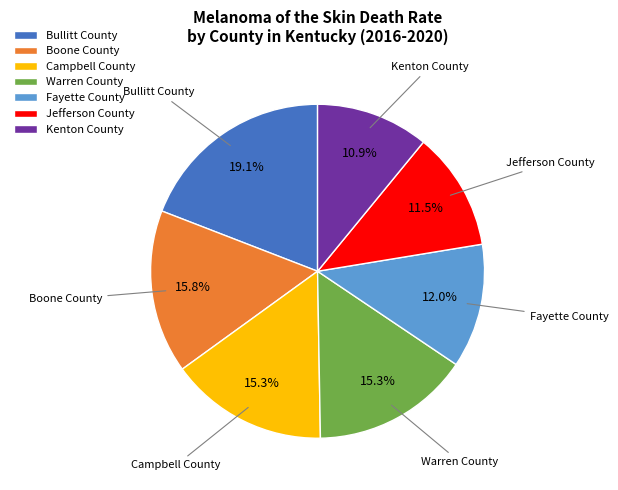

To the nearest percent, what portion does Warren County represent?

15%